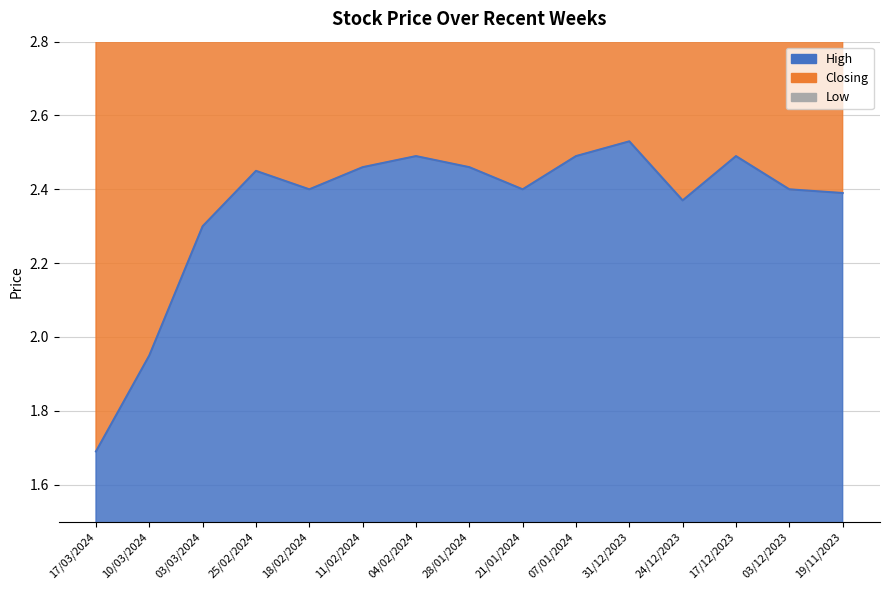

What position from the right is 17/03/2024?

15